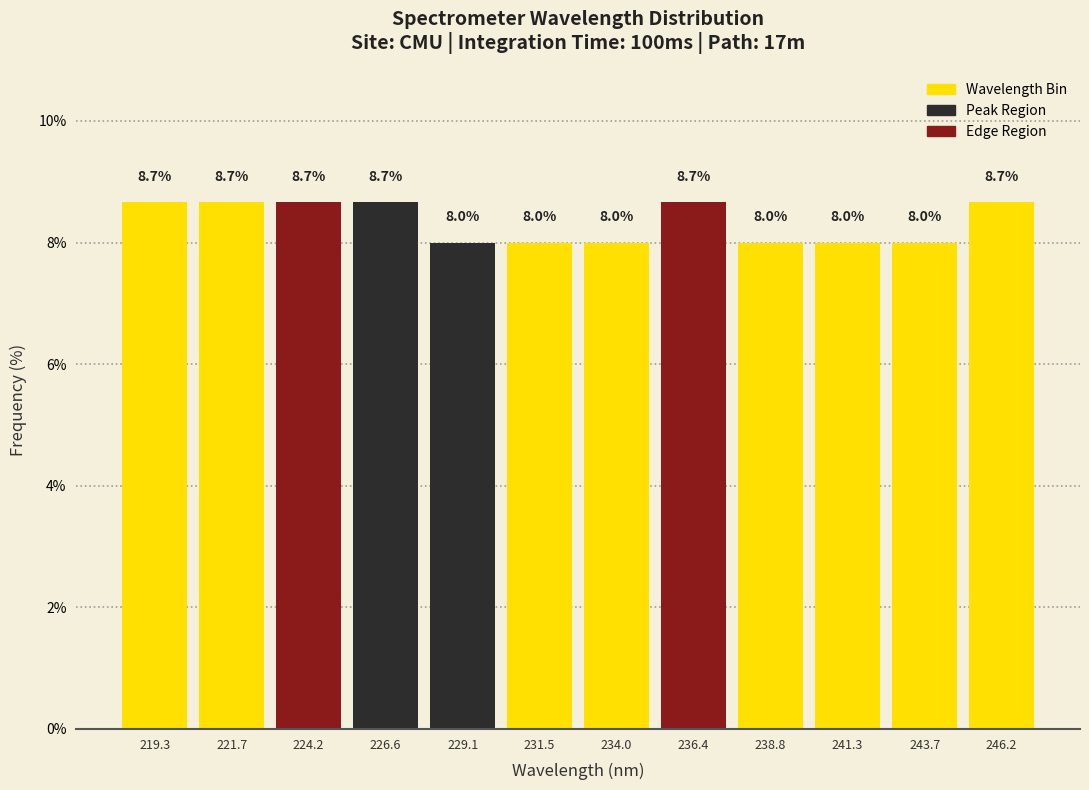

How tall is the bar that spans 237.5 to 240.0 on the x-axis? The bar edges are not printed on the chart, so give them approximately, as read against the axis.

8.0